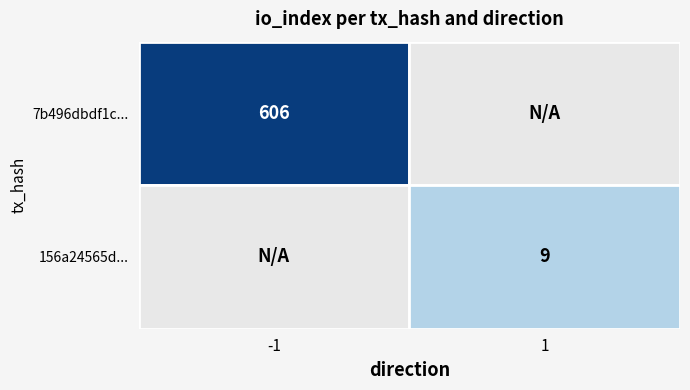

Reading left to right, extract all data points from this chart.

7b496dbdf1c16b48b1962a262e2638310661d67: direction=-1	io_index=606
156a24565d41e6b30b366254fdd819d231feeef: direction=1	io_index=9